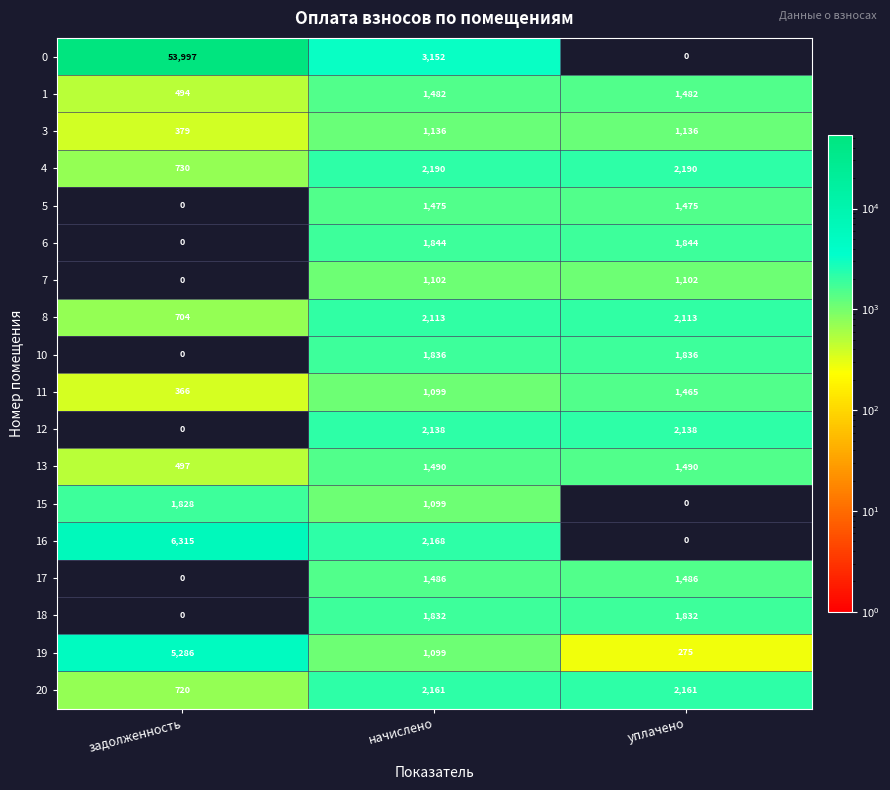

List the series in order of their peak value, highest first.

0, 16, 19, 4, 20, 12, 8, 6, 10, 18, 15, 13, 17, 1, 5, 11, 3, 7